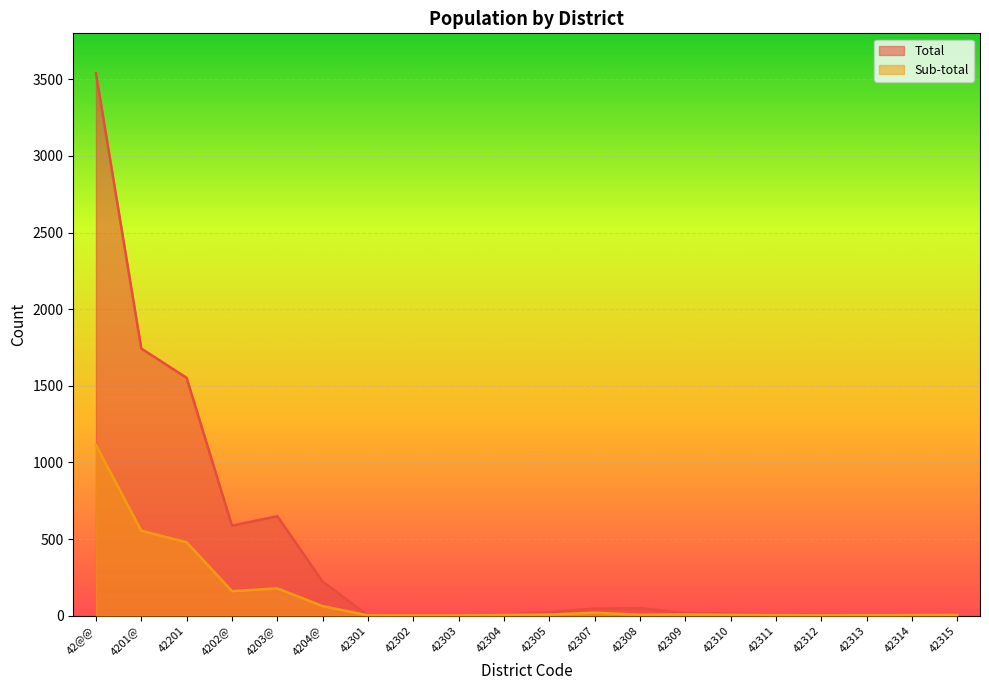

True or false: Total has more than 2 points higher than both neighbors.

False